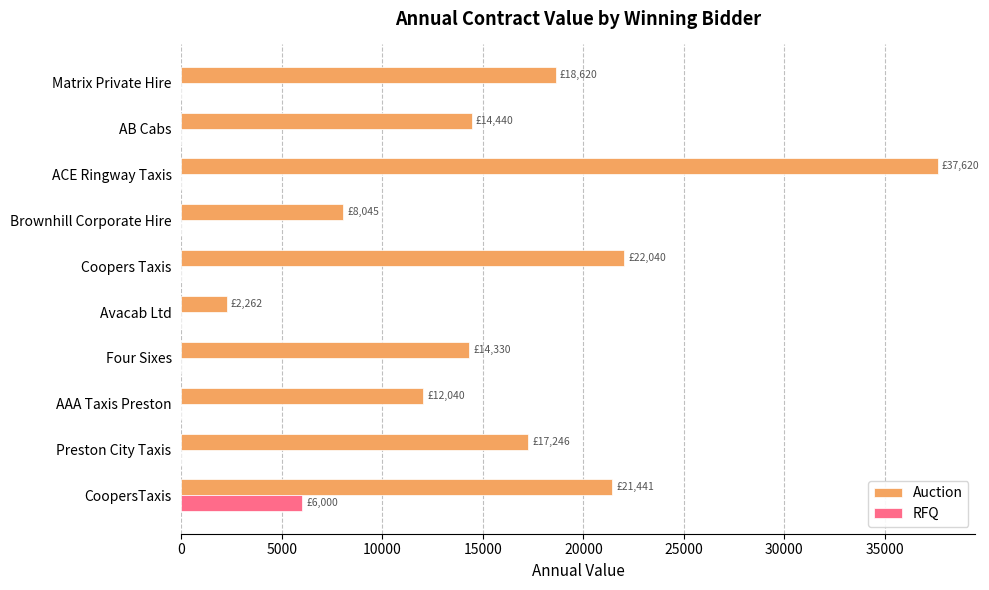

What is the greatest value displayed?

37620